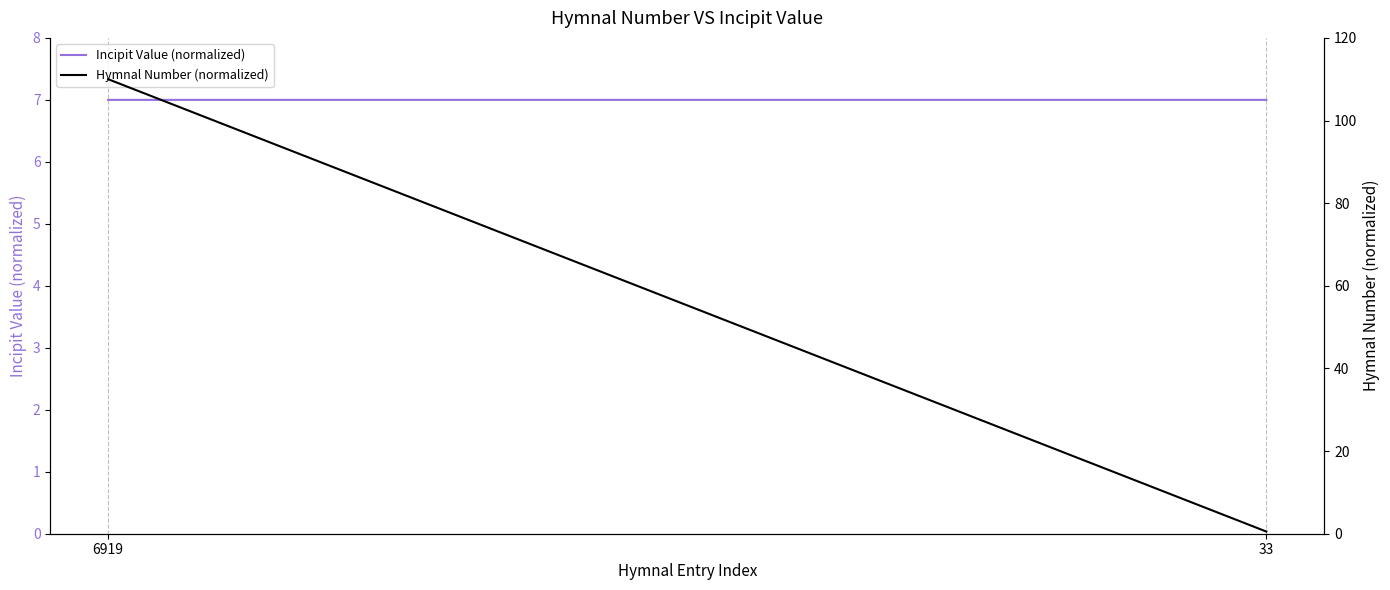

Is this an area chart (filled region under the line)?

No